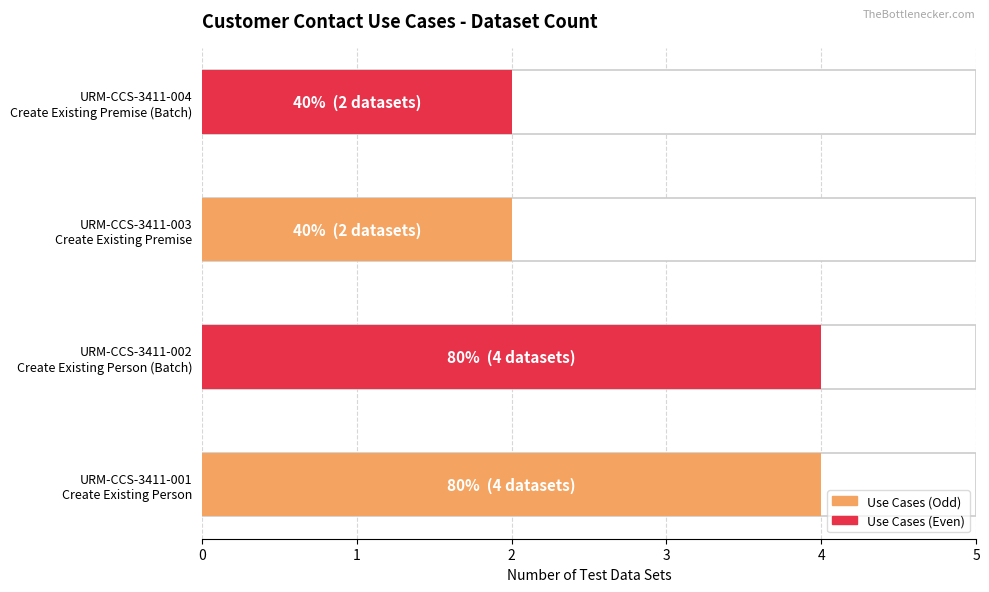

Approximately how many times larger is the value at URM-CCS-3411-003
Create Existing Premise compared to URM-CCS-3411-002
Create Existing Person (Batch)?

0.5